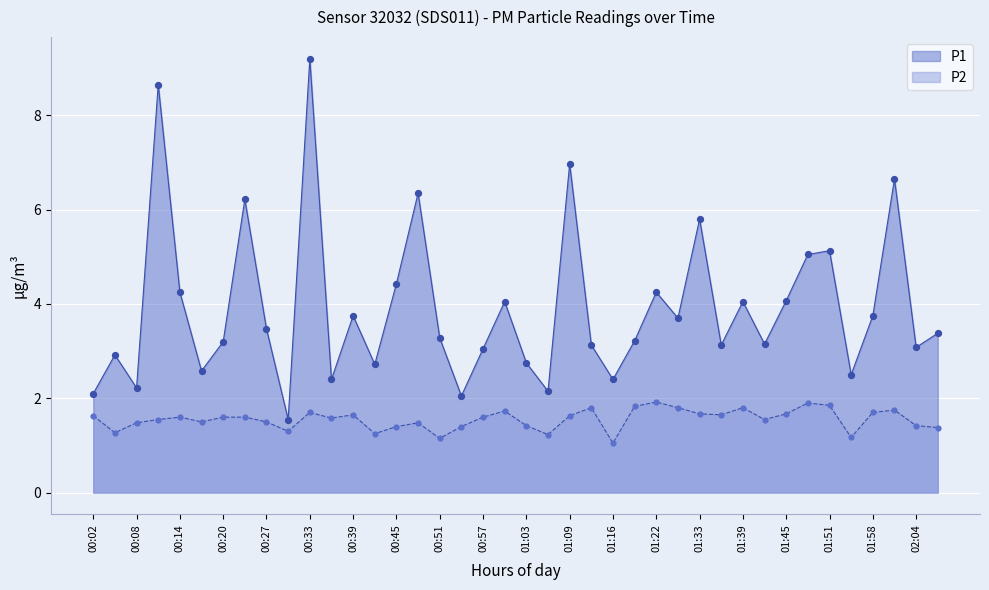

What are all the series names shown in the legend?

P1, P2